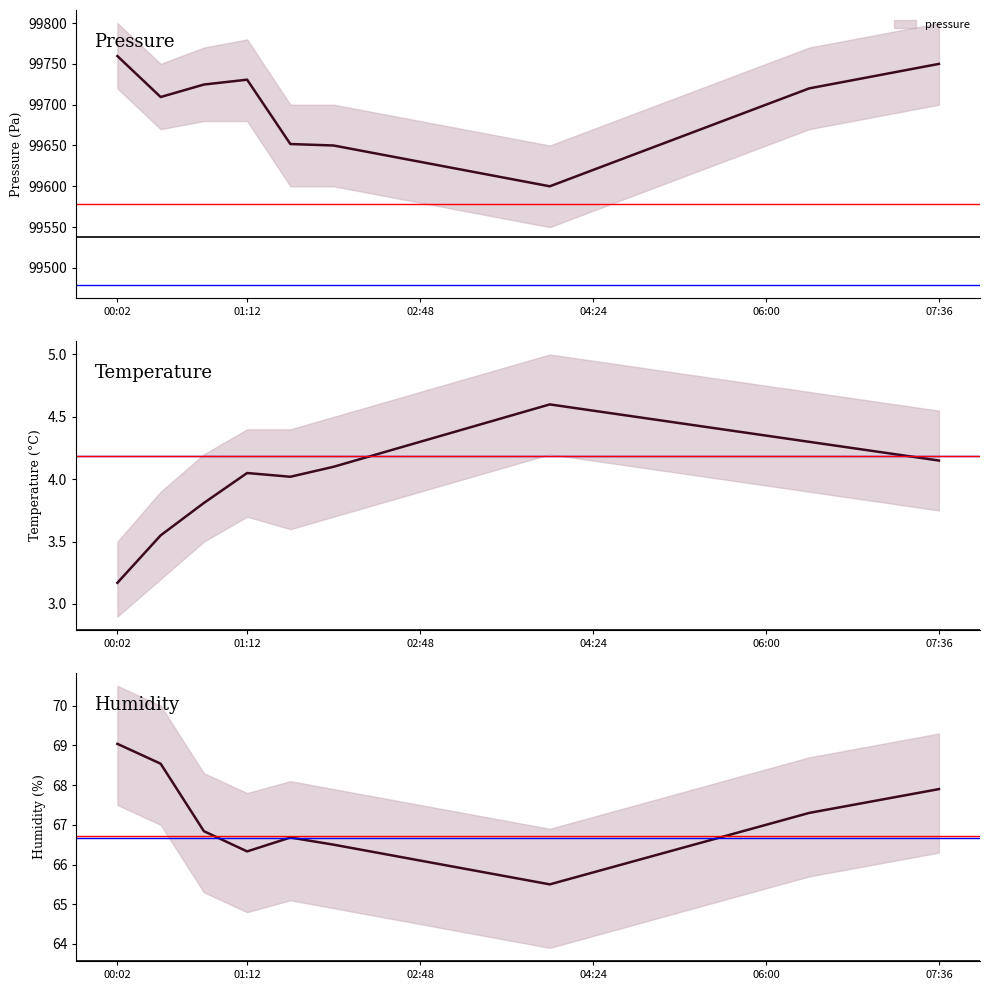

True or false: temperature and pressure cross at least once.

False